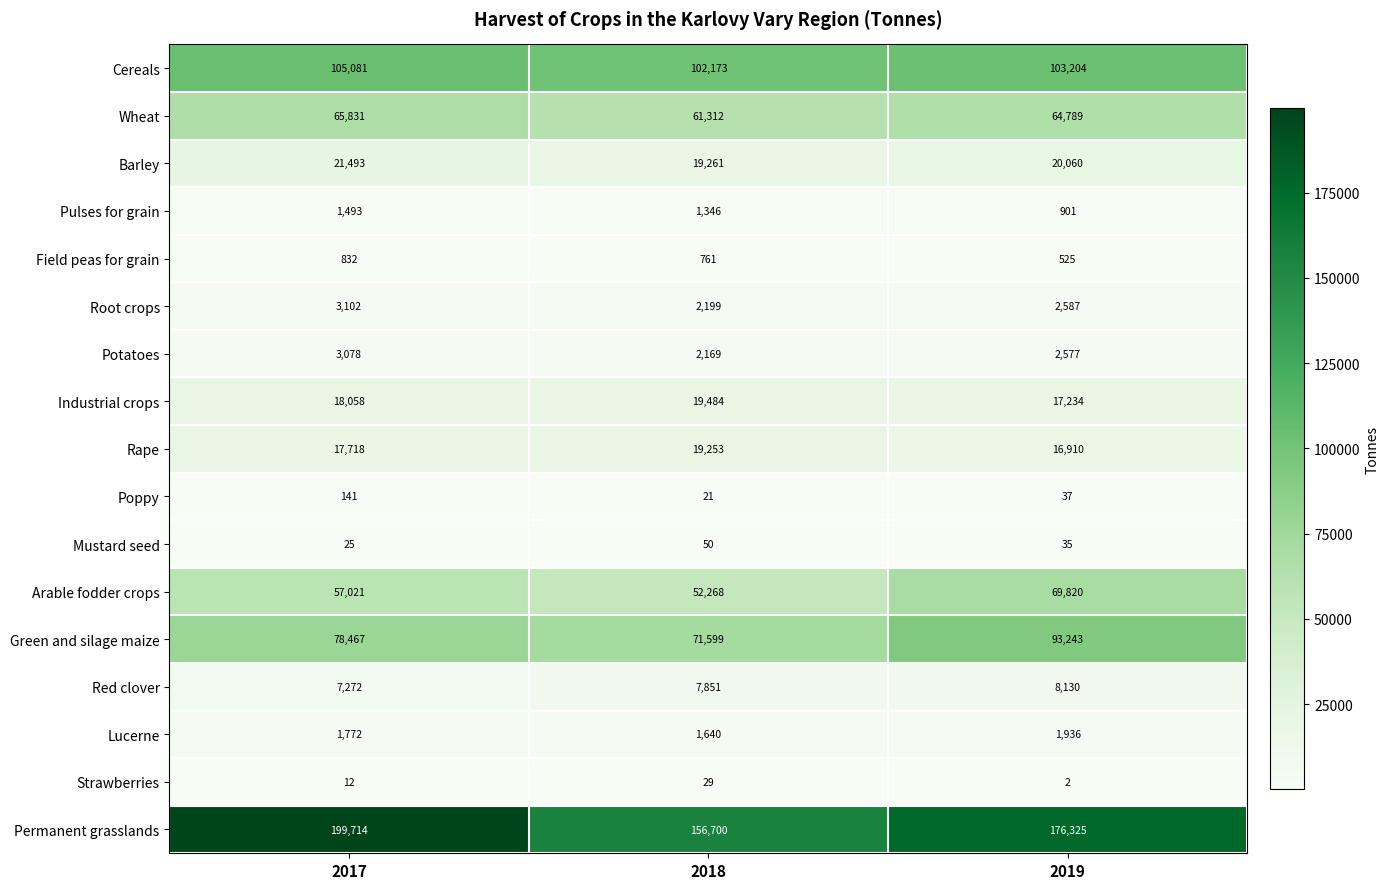

Which series has the widest spread of values?

Permanent grasslands